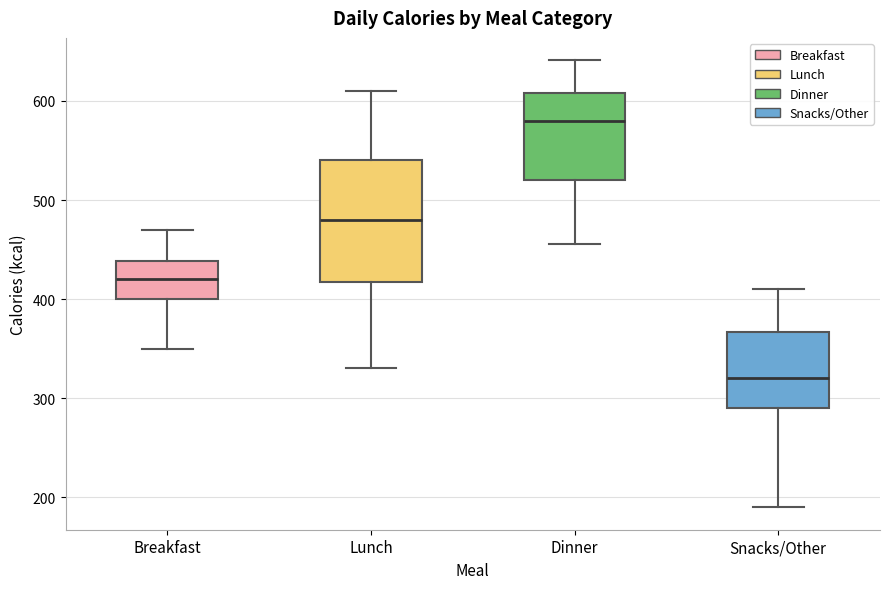

Which box is the tallest, from its lower edge to its upper edge?

Lunch